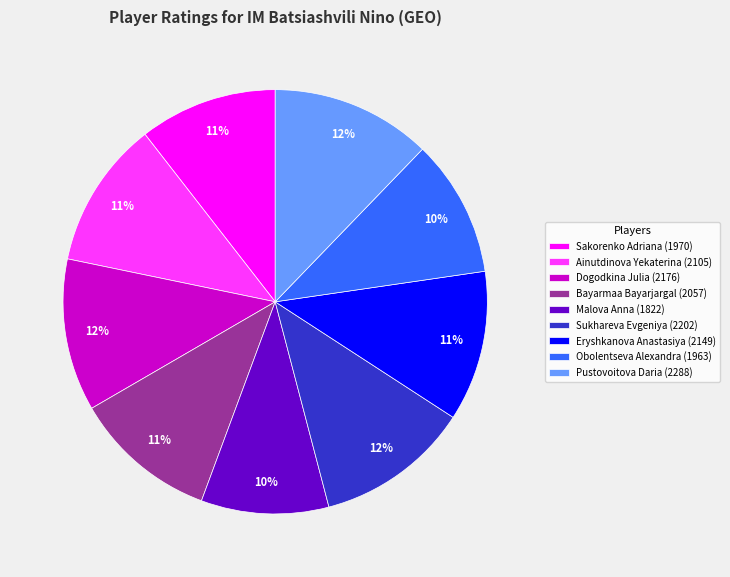

To the nearest percent, what is the combined percentage of Pustovoitova Daria (2288) and Bayarmaa Bayarjargal (2057)?

23%